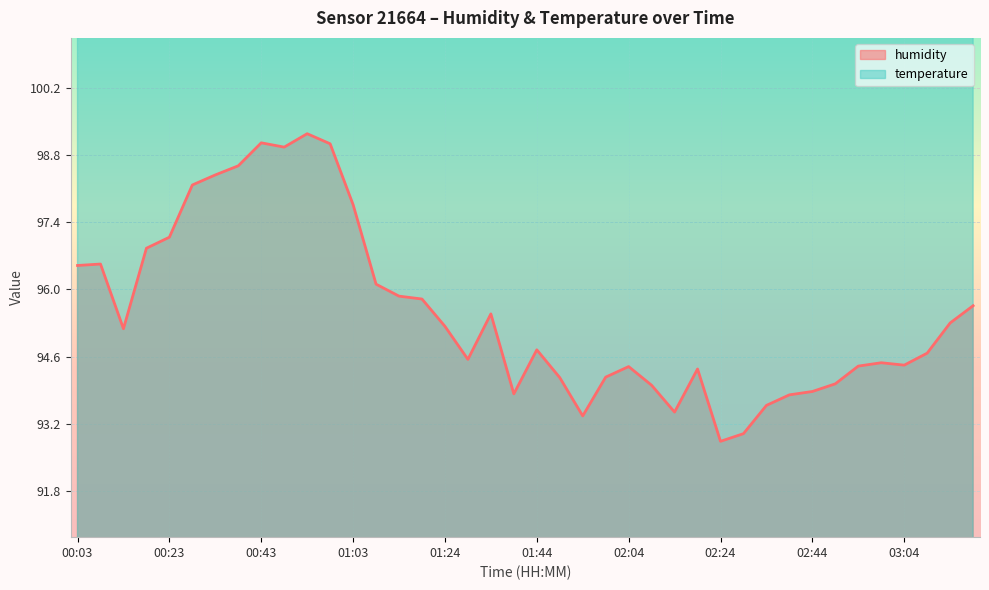

What position from the left is 00:33?

7